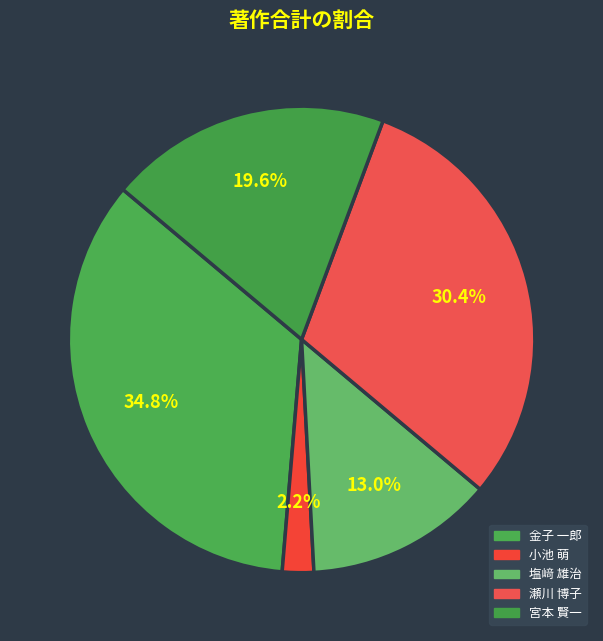

Which category has the biggest portion of the pie?

金子 一郎